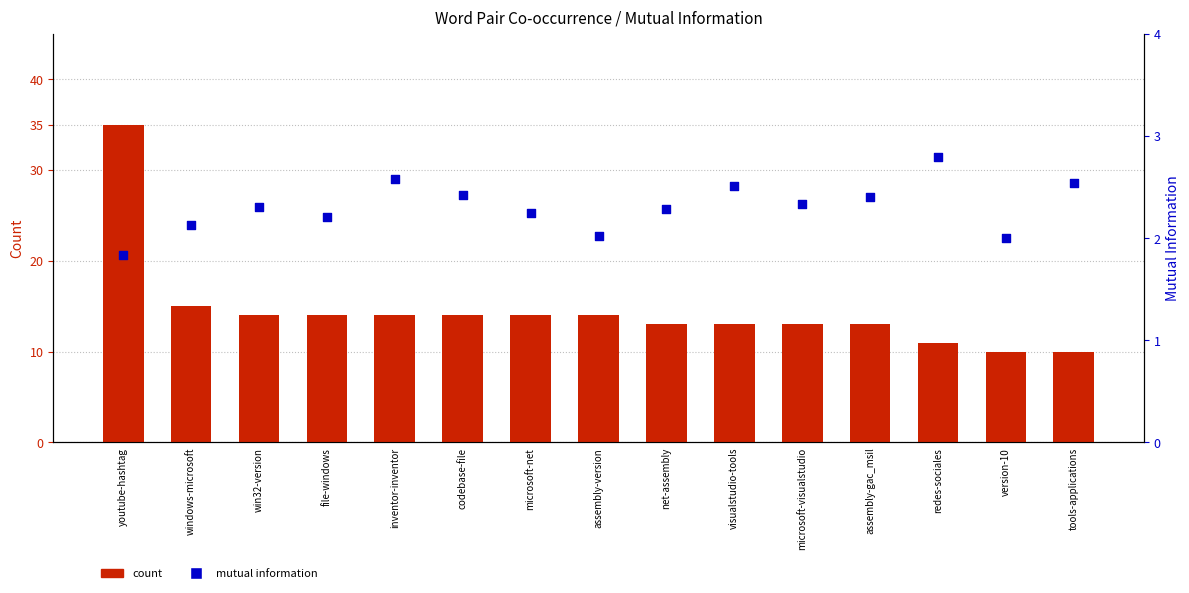

Which series contains the lowest Y value?

Mutual Information